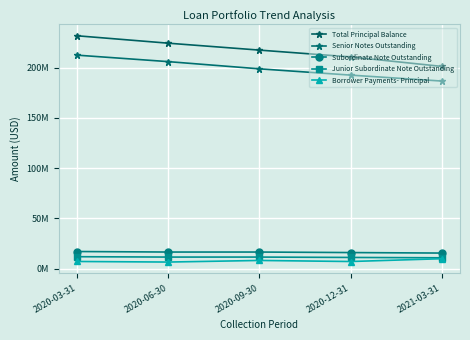

The value of Senior Notes Outstanding at 2020-09-30 is 123233212.9. True or false?

False